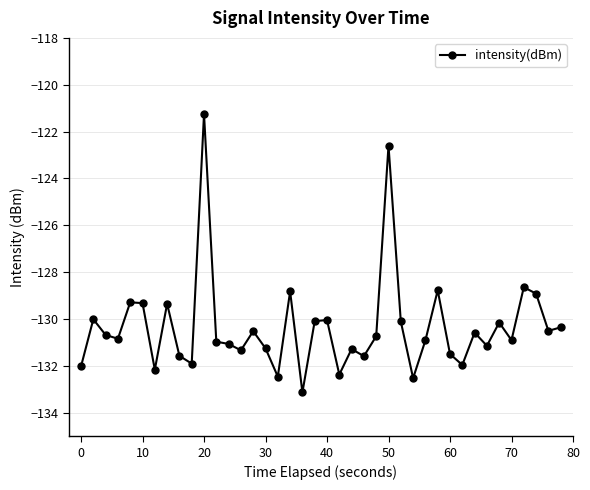

What is the value of the 18th point from the left?

-128.8